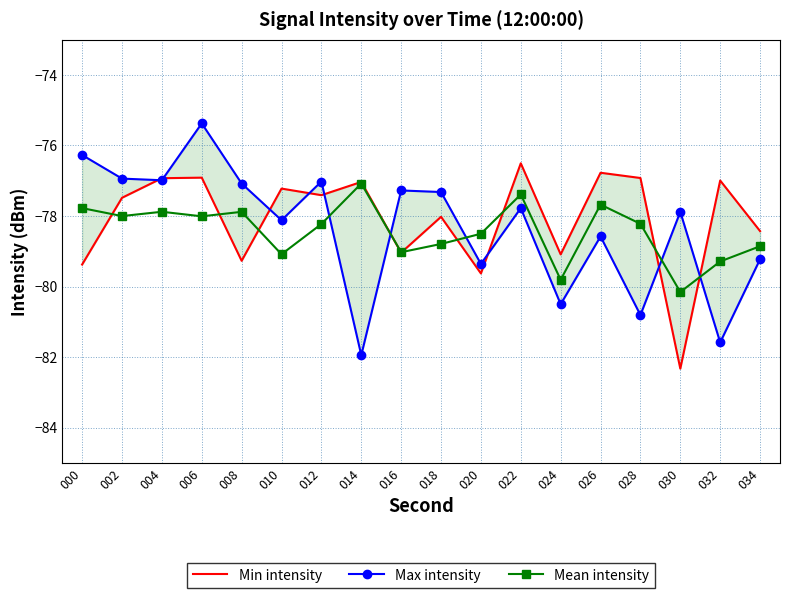

List the labels in order of Max intensity value, smallest first.

014, 032, 028, 024, 020, 034, 026, 010, 030, 022, 018, 016, 008, 012, 004, 002, 000, 006